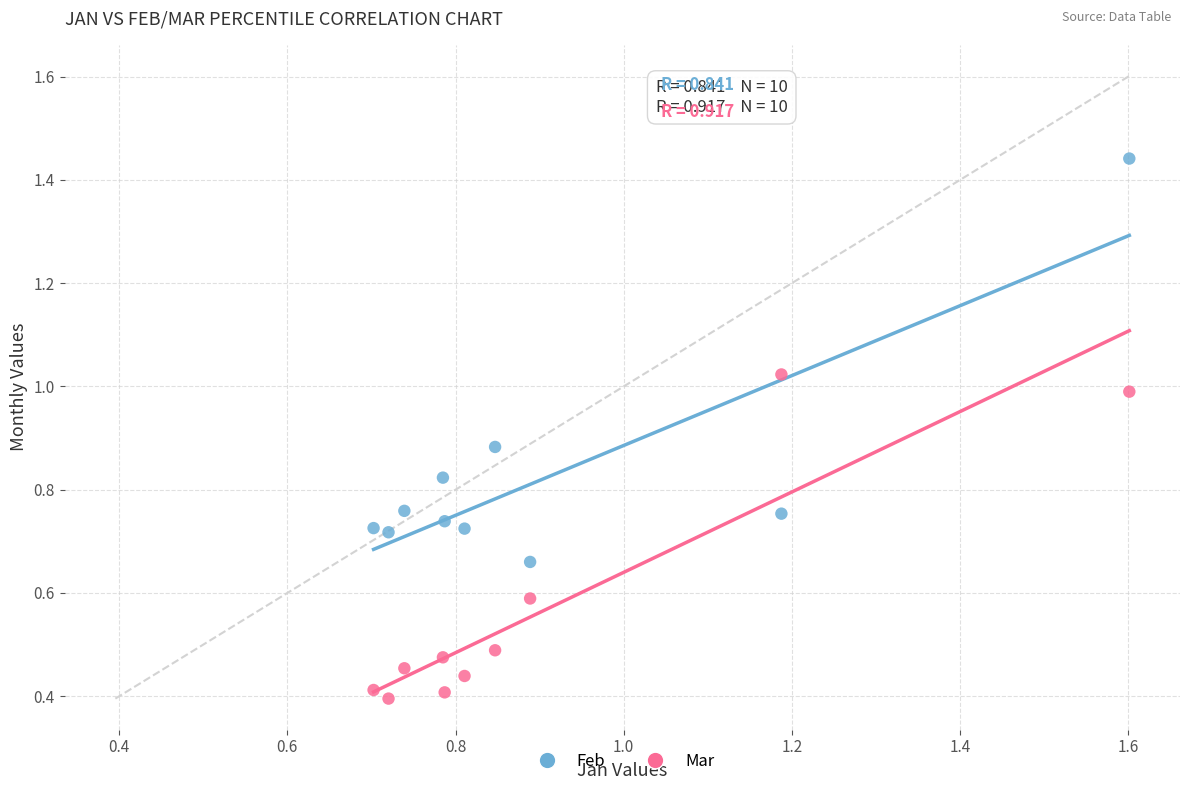

Which series reaches the maximum Y coordinate?

Feb